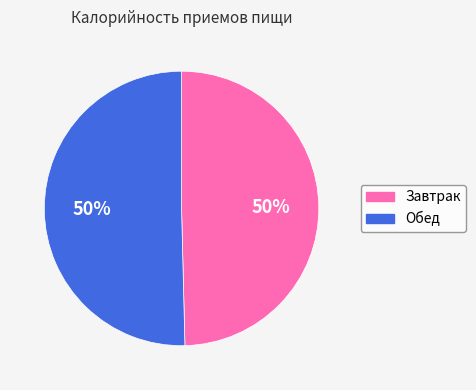

What percentage is the Завтрак slice, to the nearest percent?

50%